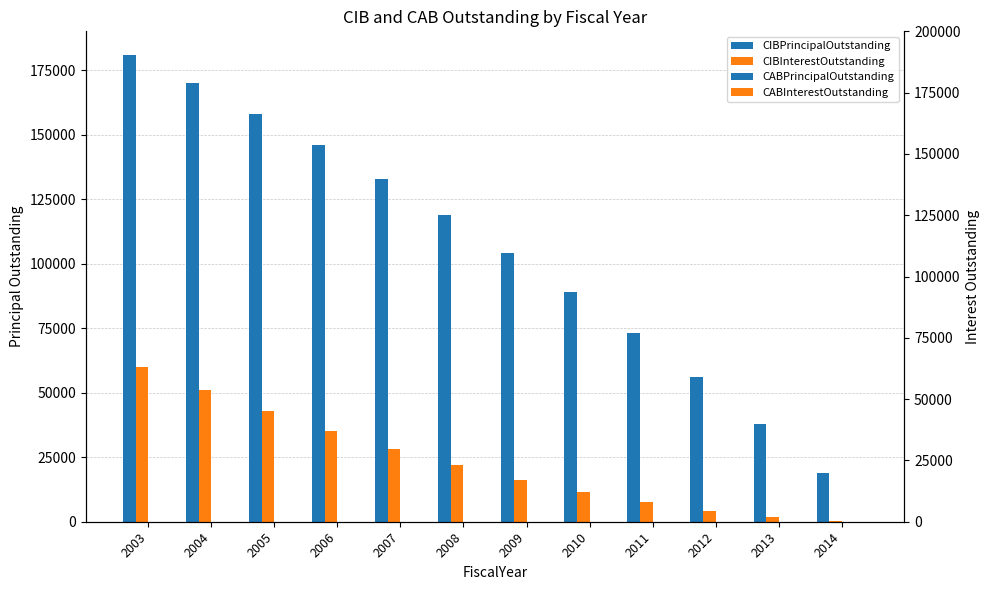

Which series has the largest total across all categories?

CIBPrincipalOutstanding